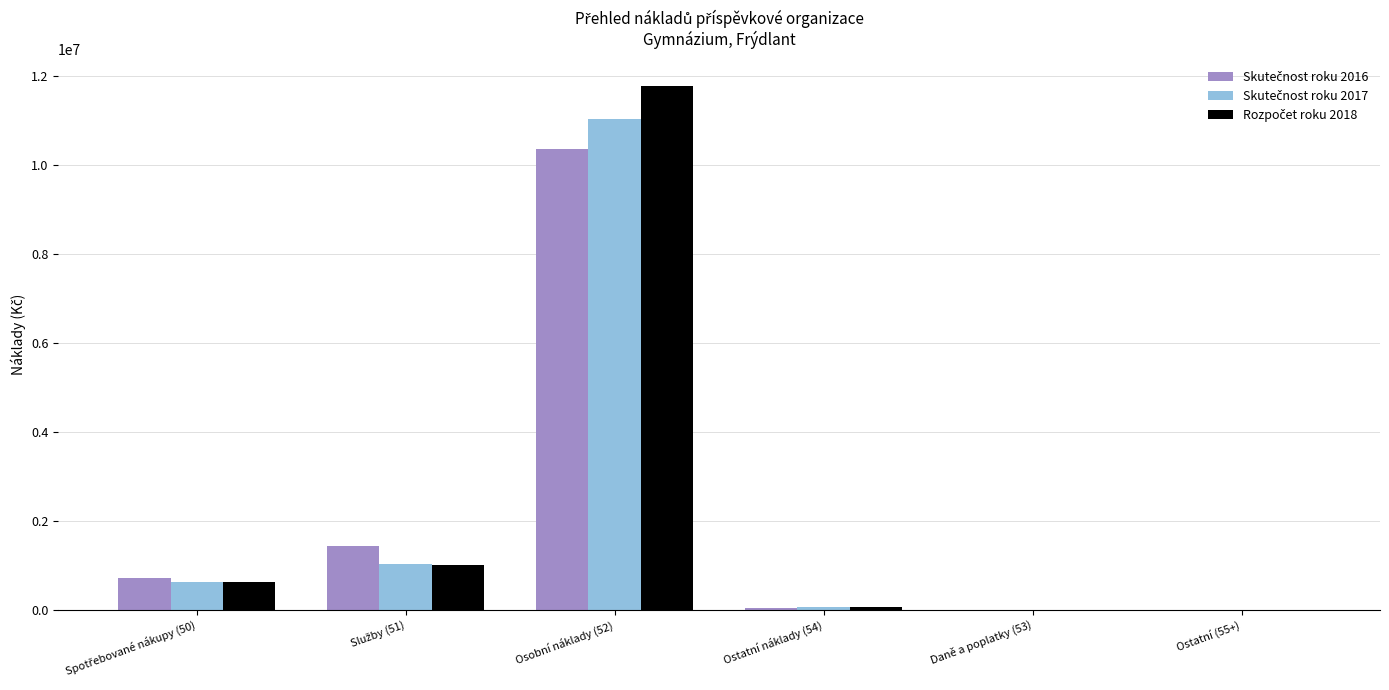

How many groups of bars are there?

6